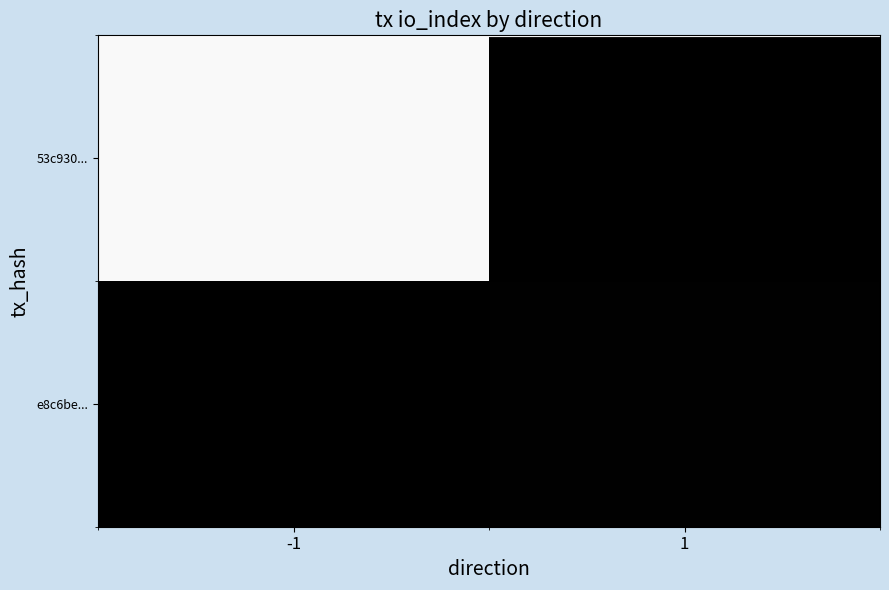

Reading left to right, extract all data points from this chart.

53c930...: -1=3123	1=0
e8c6be...: -1=0	1=22